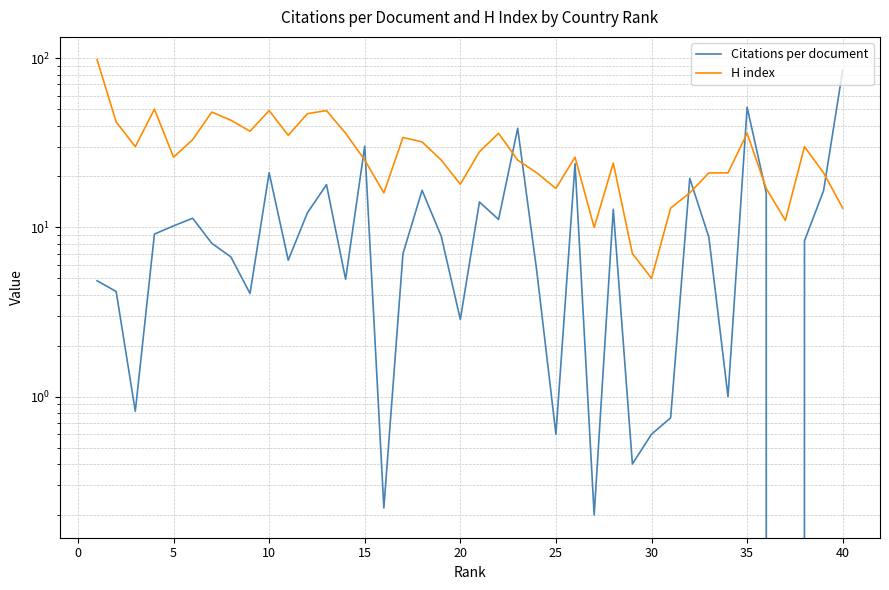

True or false: H index has more than 2 points higher than both neighbors.

True